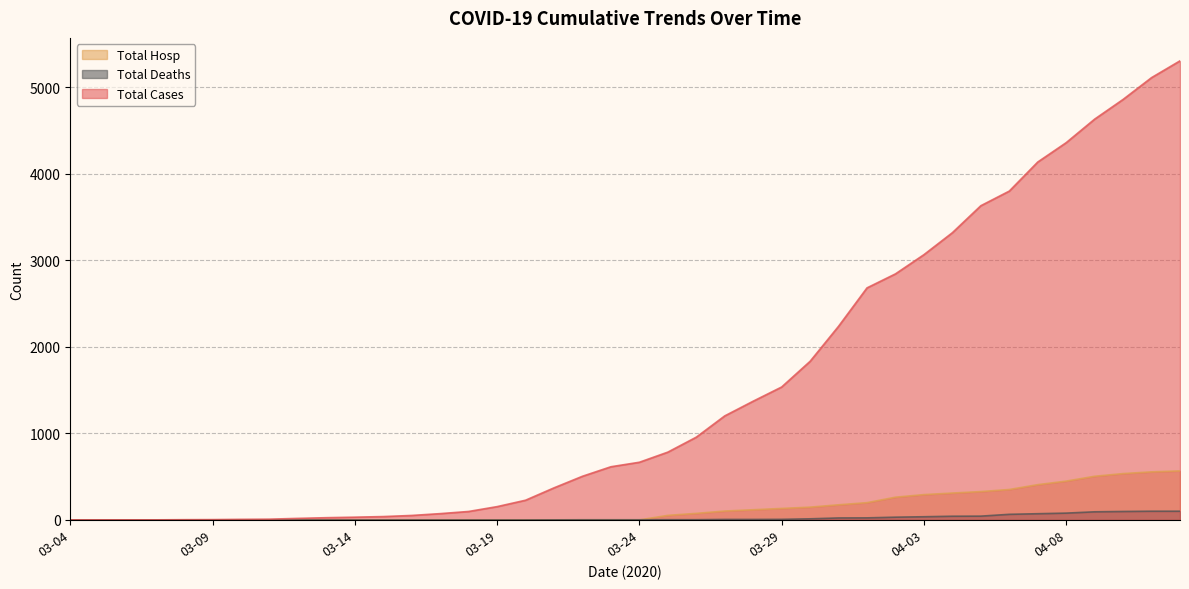

List the series in order of their peak value, highest first.

Total Cases, Total Hosp, Total Deaths